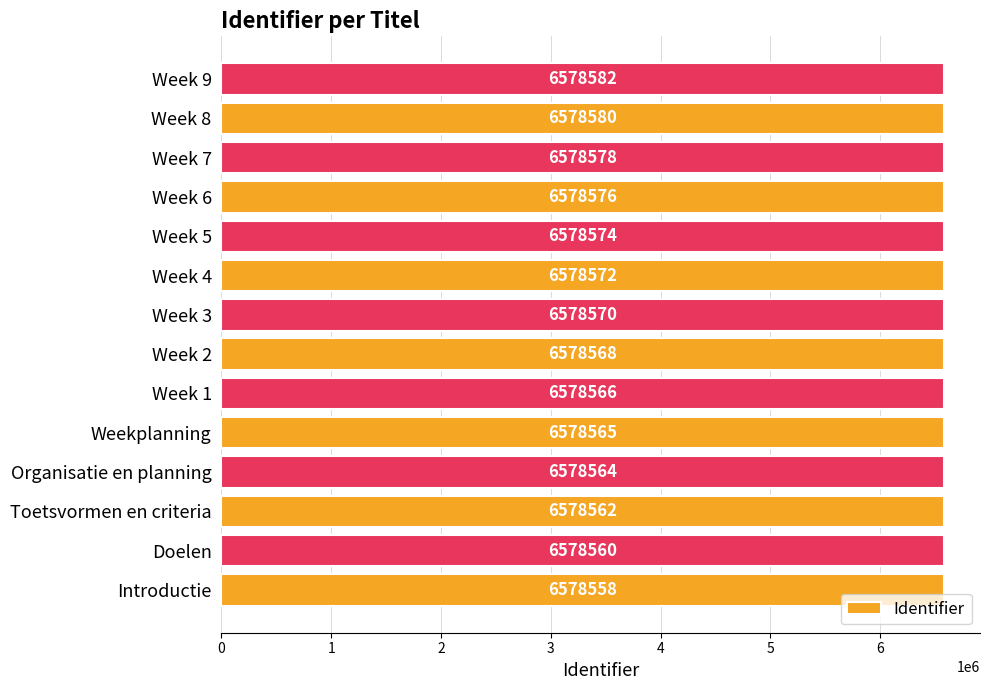

How many bars are there in total?

14